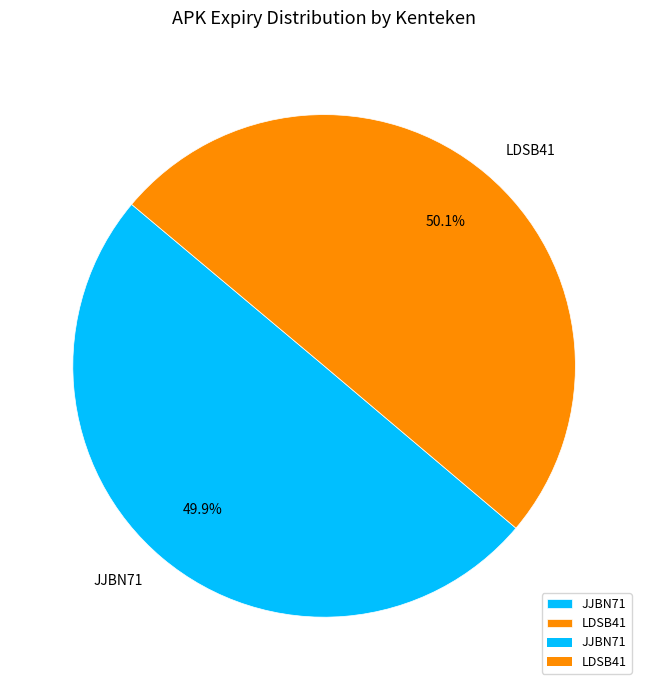

To the nearest percent, what portion does JJBN71 represent?

50%